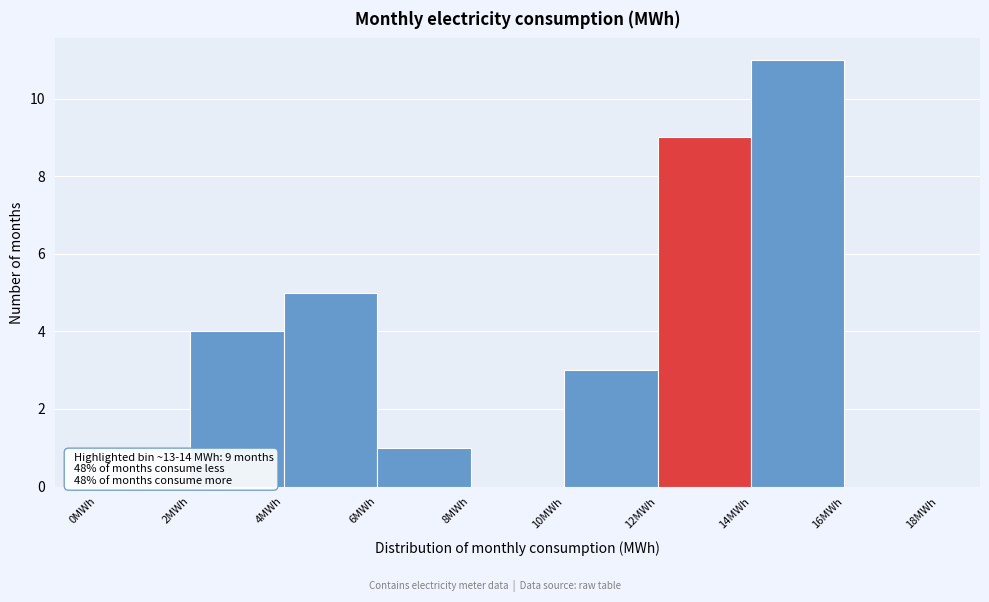

Over which range of the x-axis is the bar tallest?

14 to 16